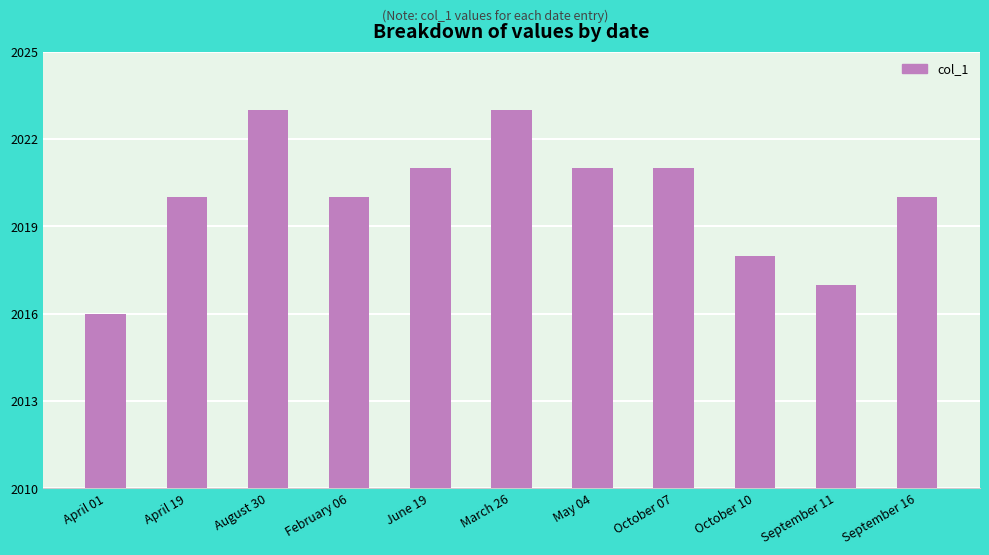

What is the greatest value displayed?

2023